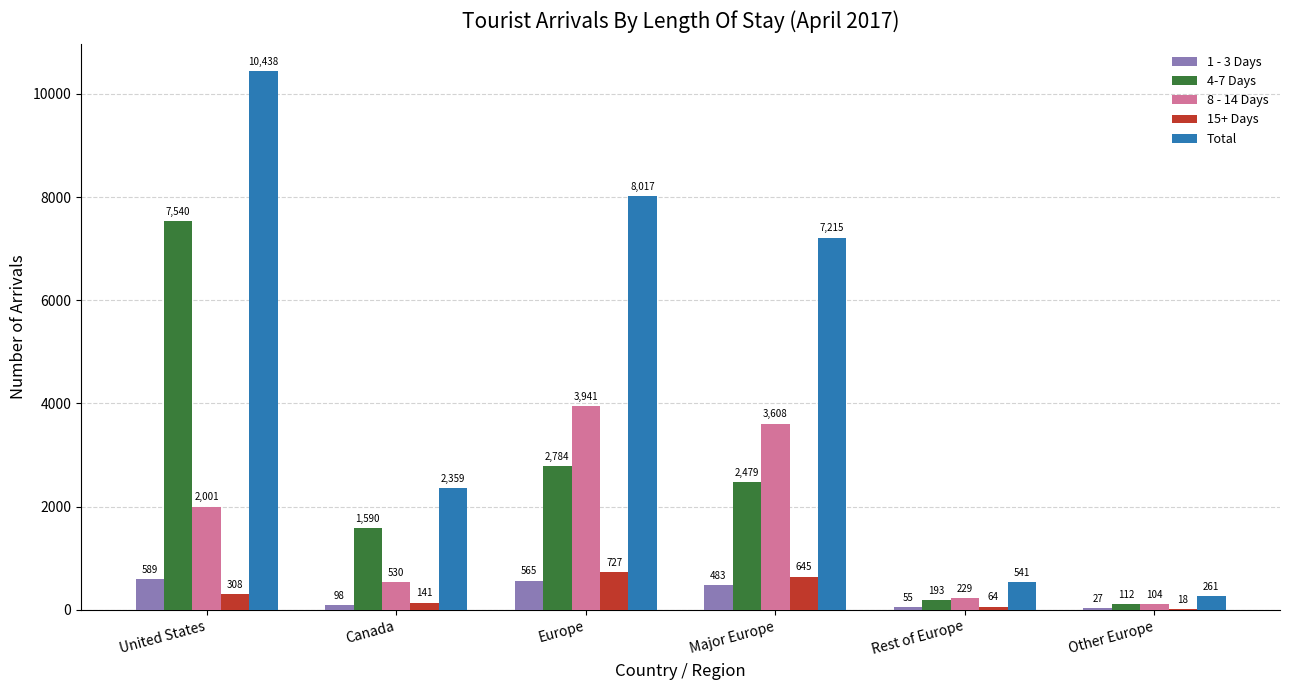

What value does the 1 - 3 Days series have at Rest of Europe?

55